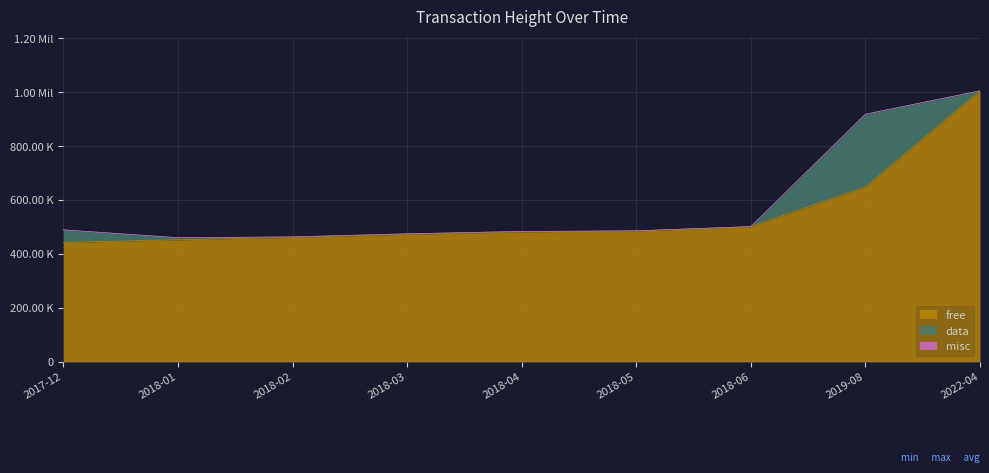

Which series has the largest range (max minus min)?

free